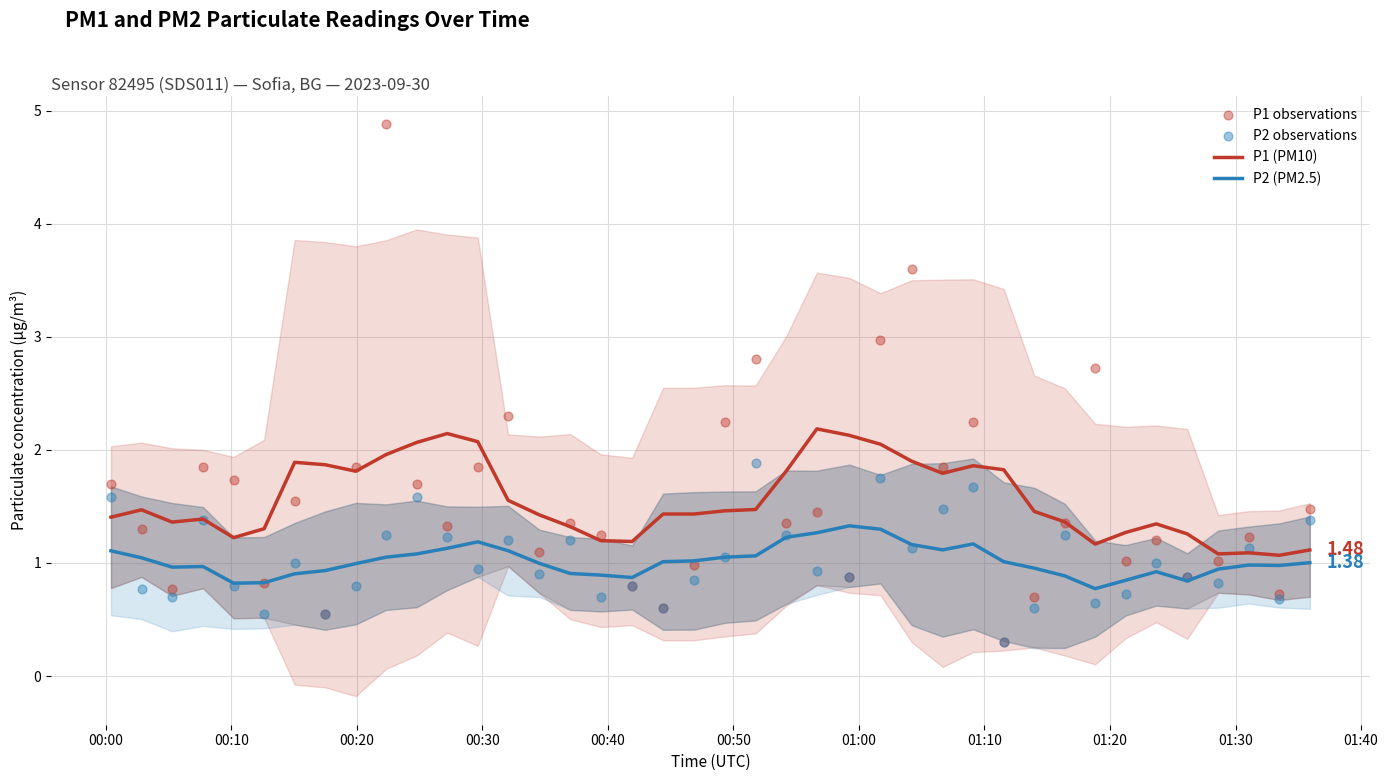

Is the value of P1 observations at 00:40 greater than the value of P2 observations at 22?

Yes